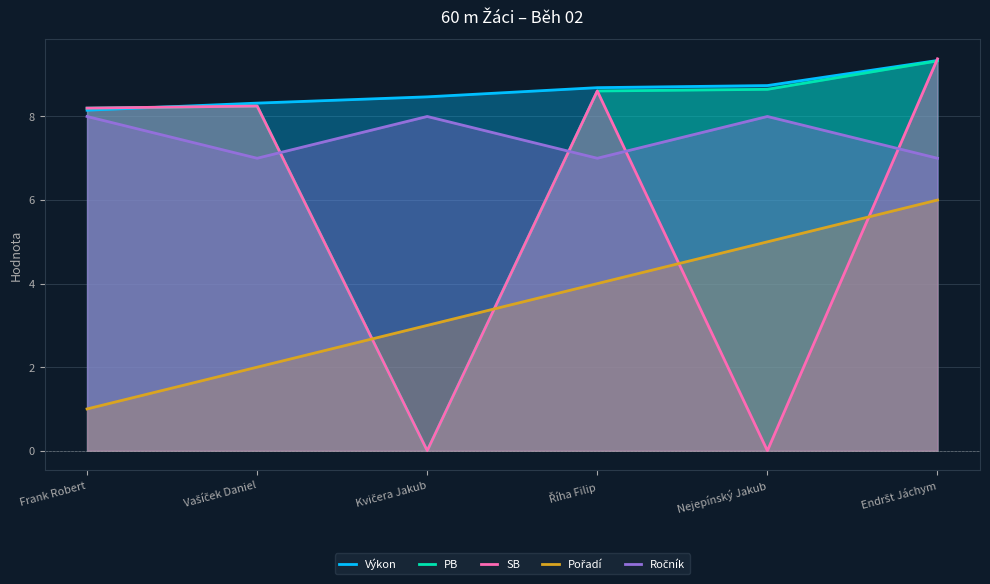

Count the Výkon values in the range 8 to 9.

5